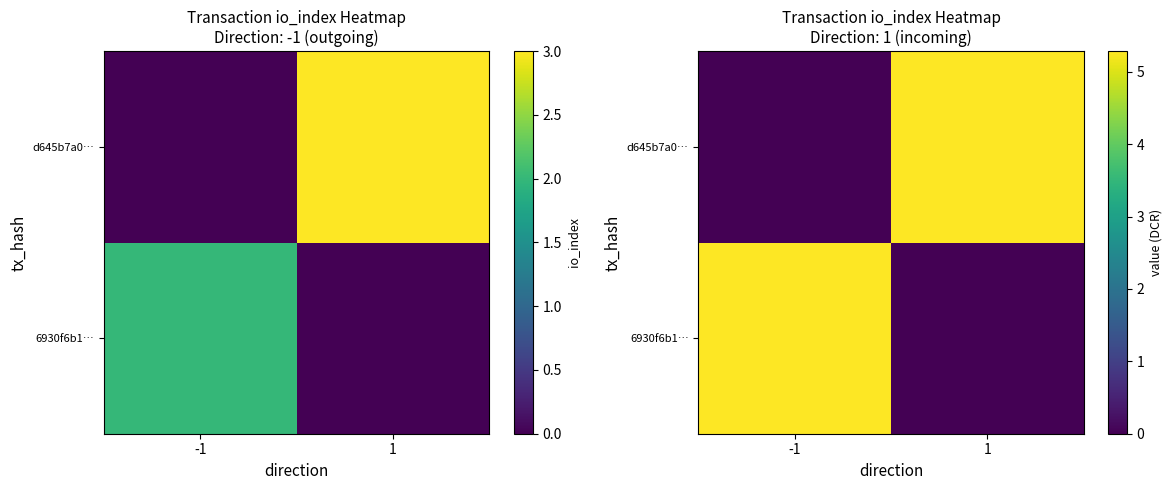

What is the difference between the maximum and minimum values in the 6930f6b1… series?

5.3